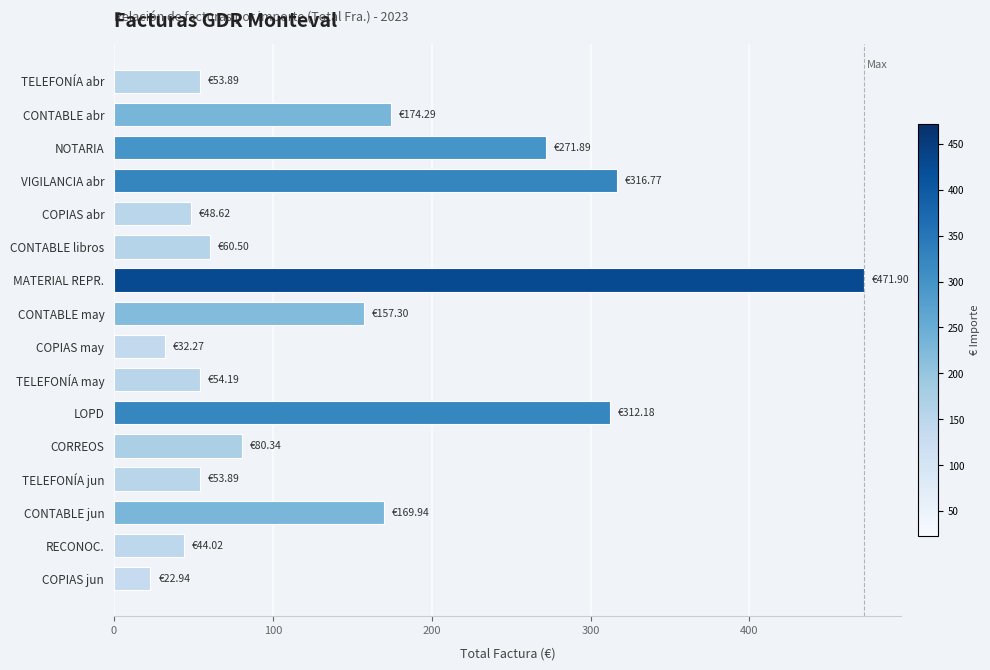

Which label corresponds to the largest value in the chart?

MATERIAL REPR.